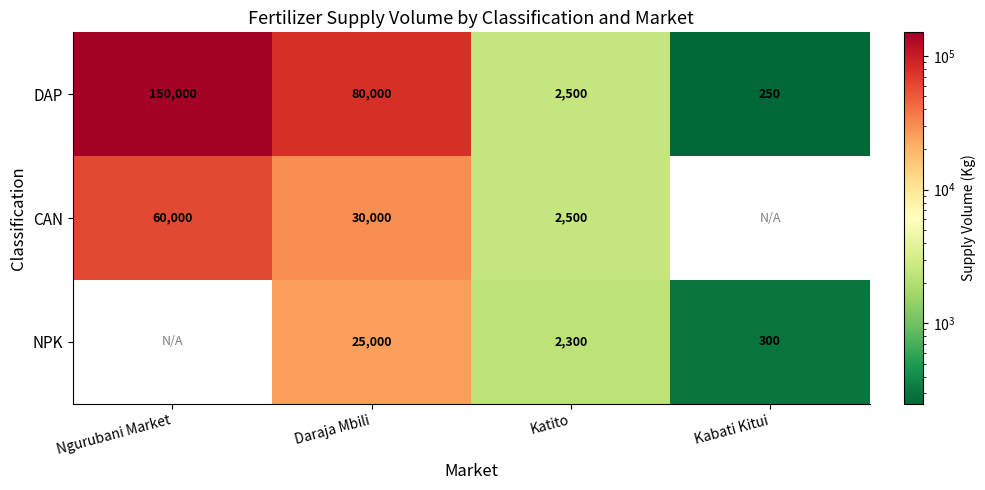

What is the difference between the maximum and second lowest values in the DAP series?

147500